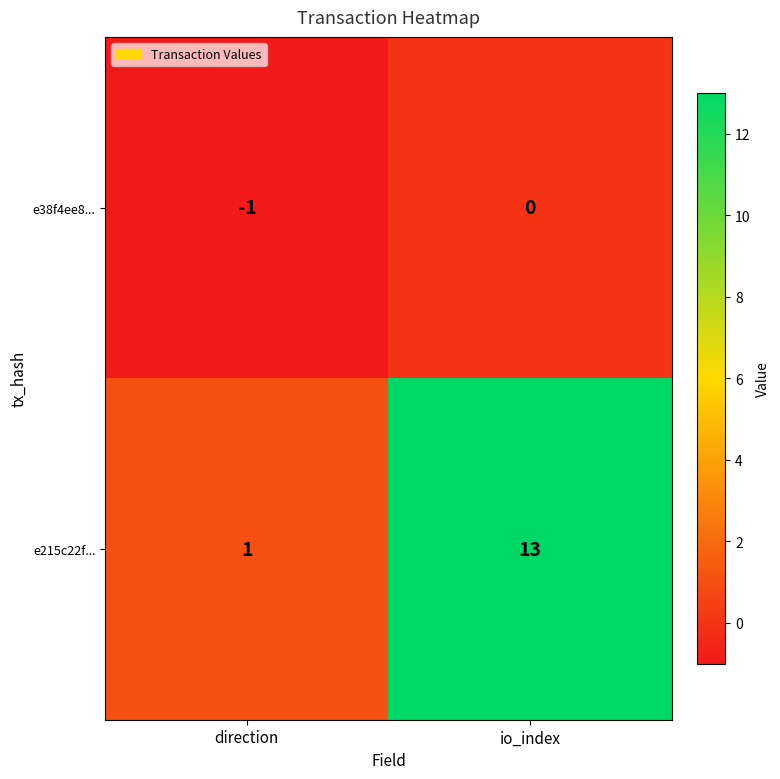

At which category is the sum across all series the highest?

io_index